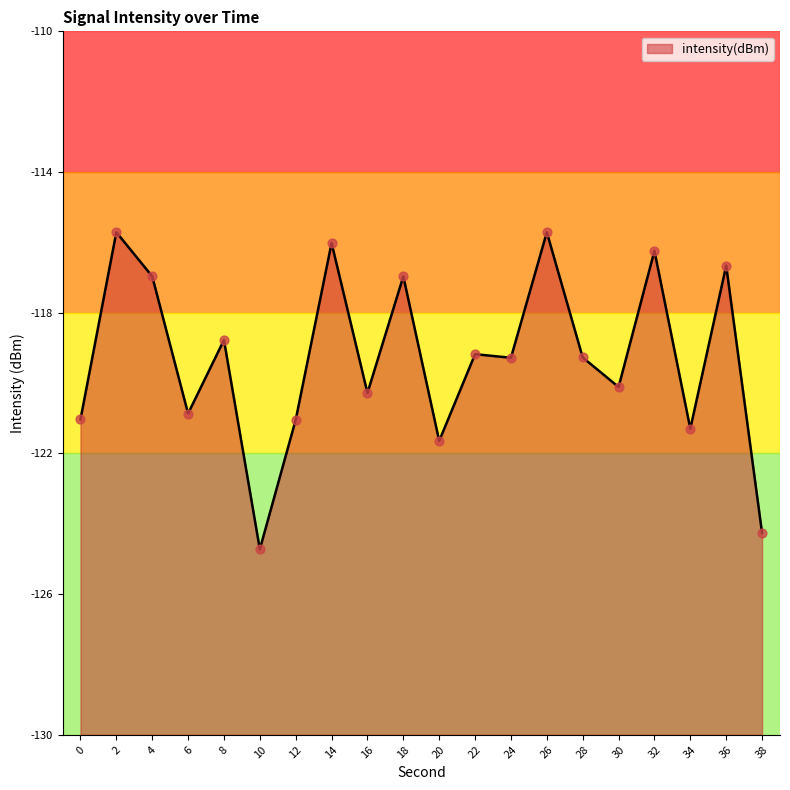

Between 20 and 2, which is larger?

2